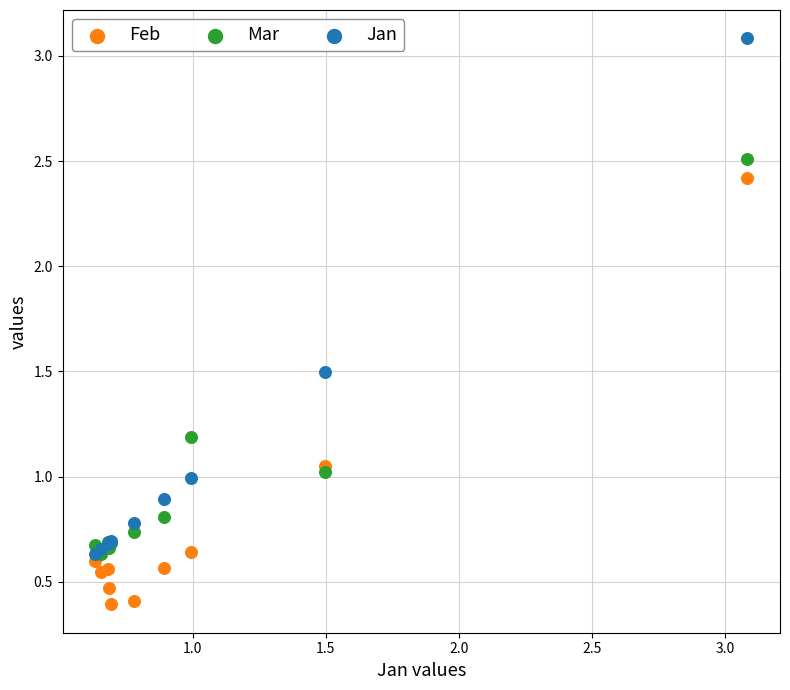

What are all the series names shown in the legend?

Feb, Mar, Jan